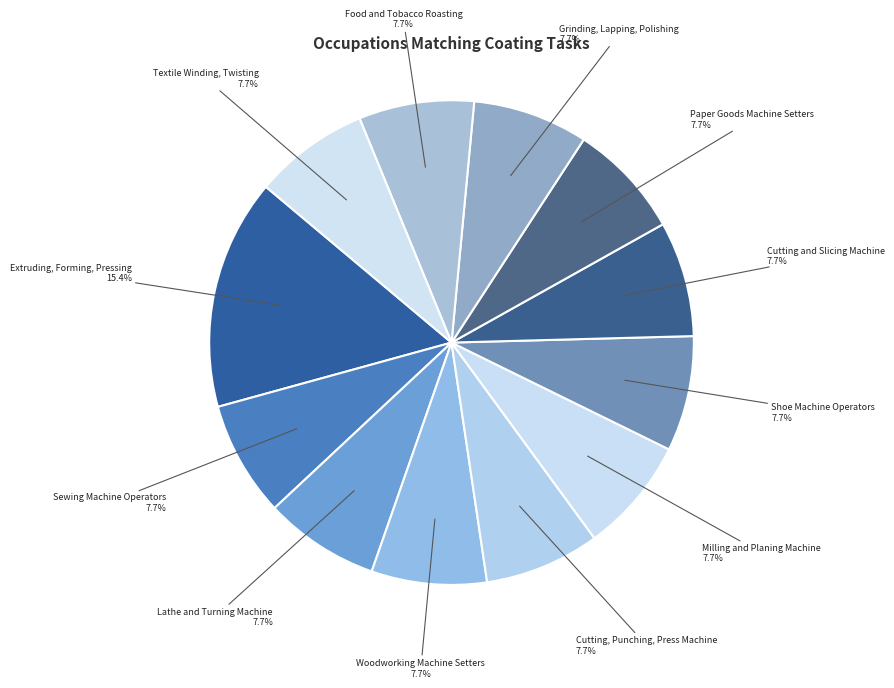

How many slices are in this pie chart?

12